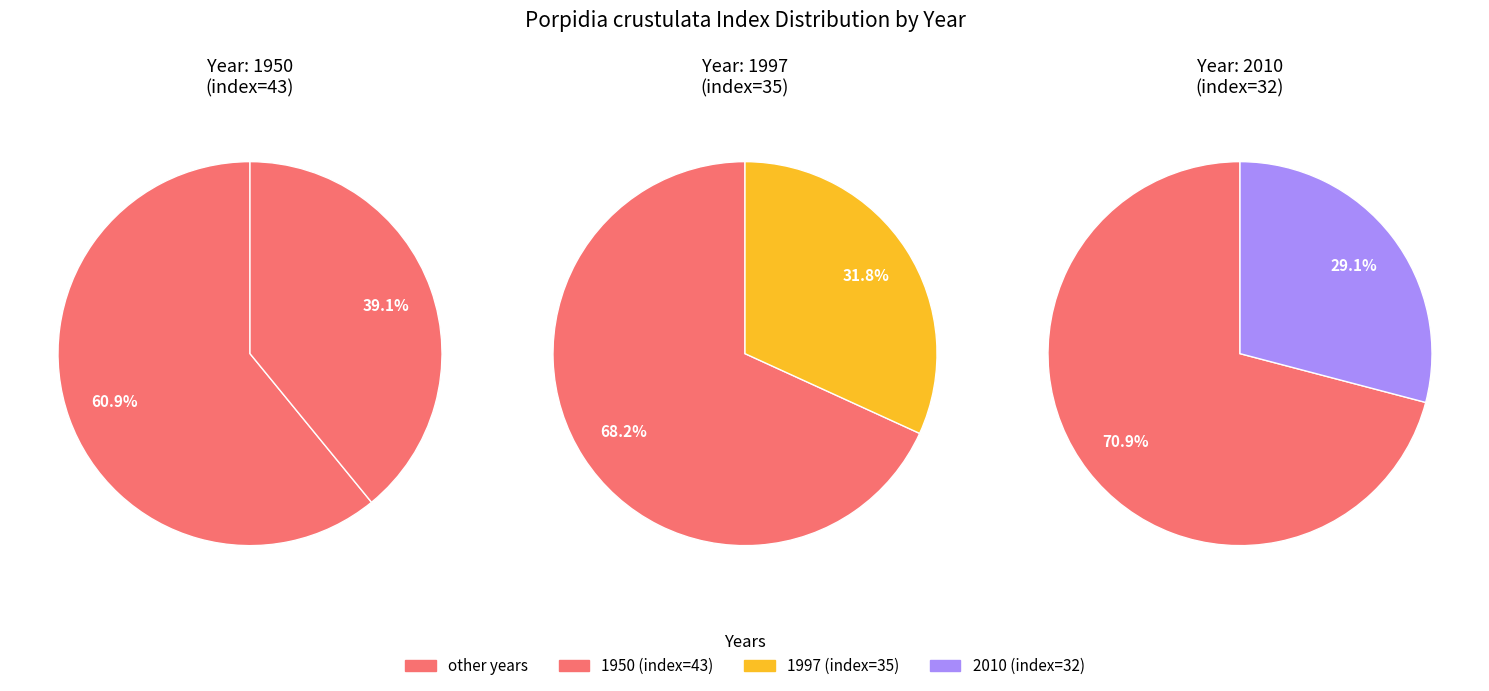

The 1997 slice represents 45% of the pie. True or false?

False